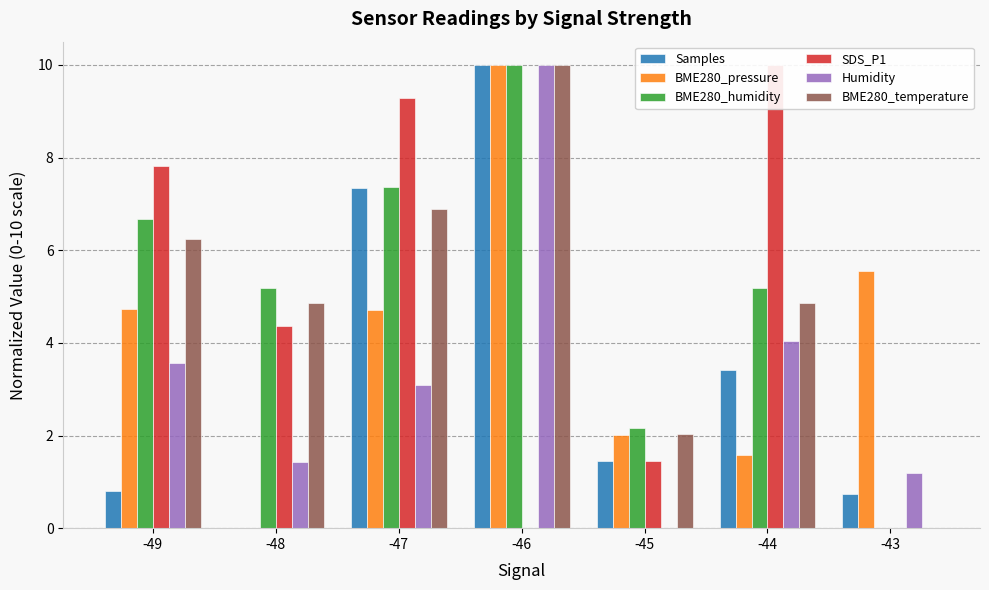

The BME280_temperature series shows 12.2 at -47. True or false?

False